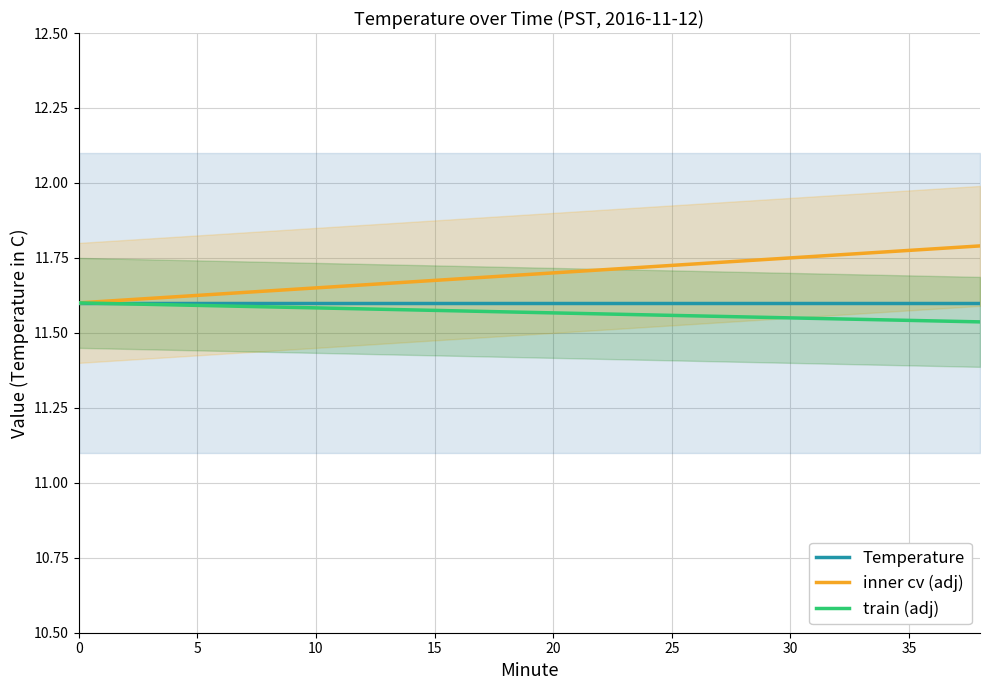

What are all the series names shown in the legend?

Temperature, inner cv (adj), train (adj)